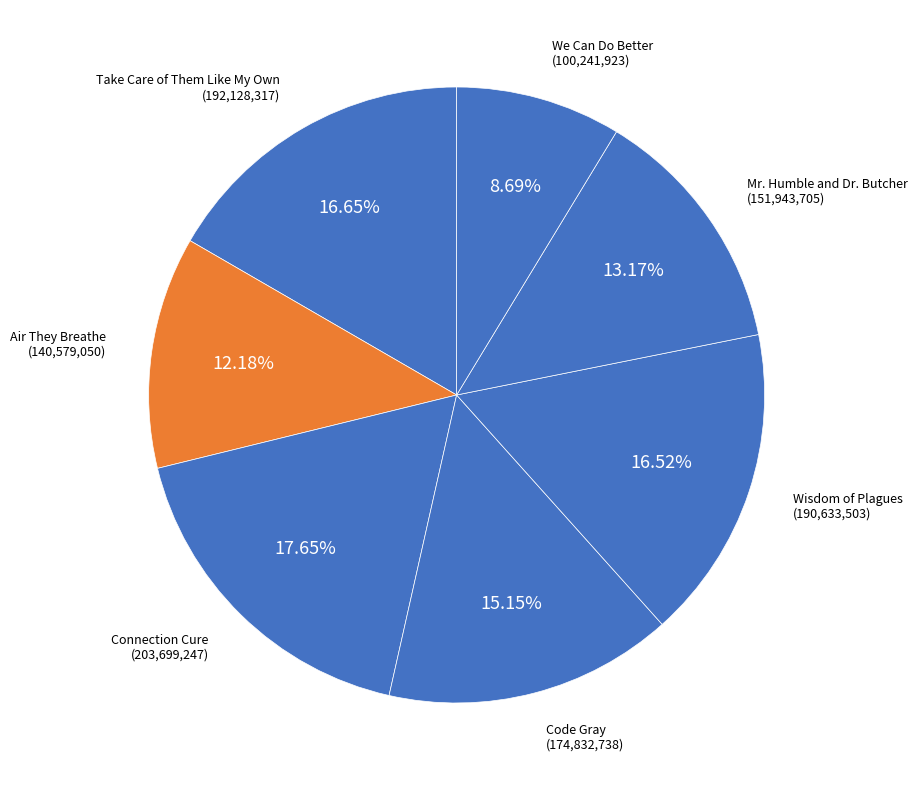

What portion of the pie excludes Take Care of Them Like My Own?

83.4%